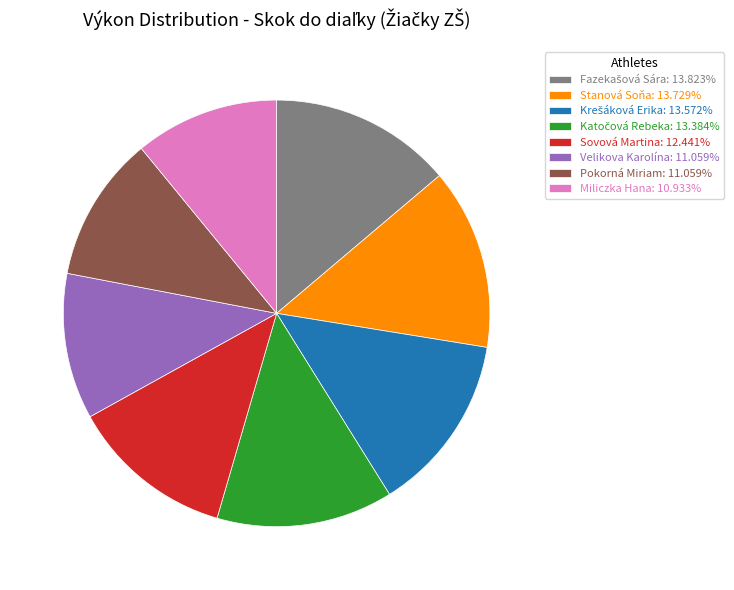

Does Pokorná Miriam: 11.059% represent more than half of the total?

No